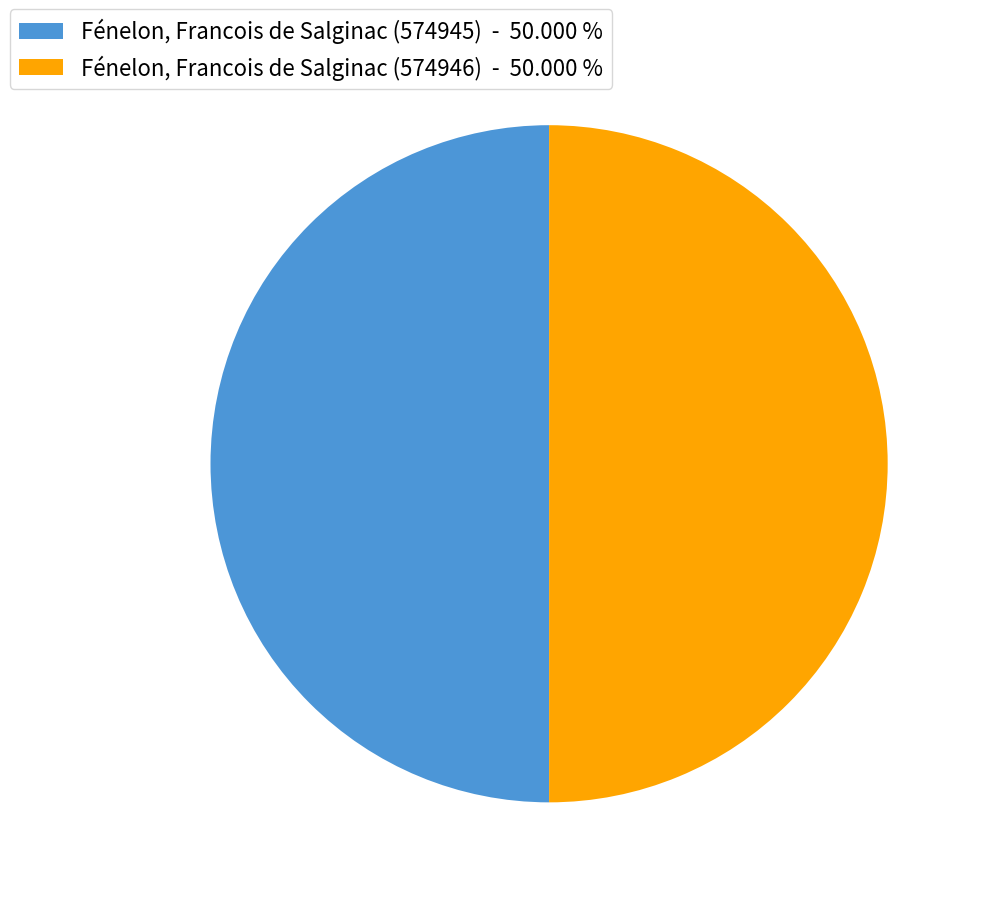

Is the sum of Fénelon, Francois de Salginac (574946) - 50.000 % and Fénelon, Francois de Salginac (574945) - 50.000 % greater than half?

Yes